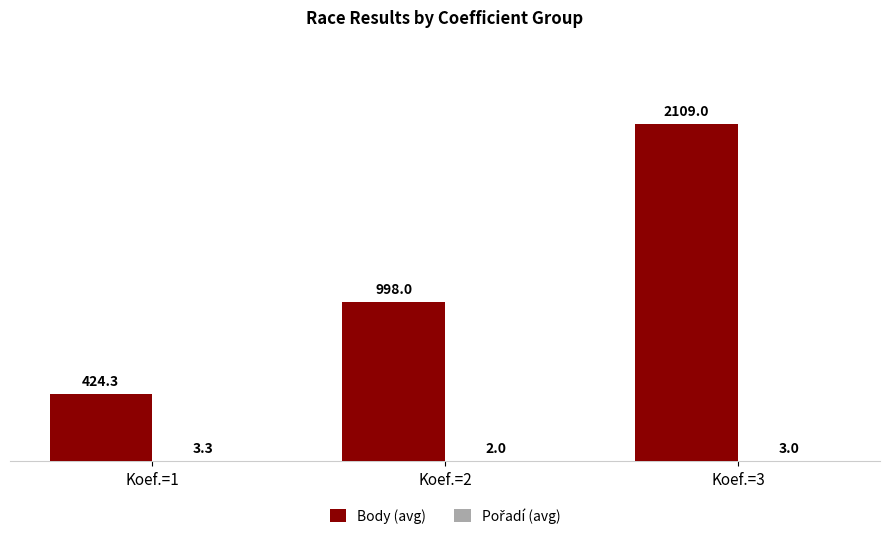

At which label is Body (avg) closest to 1266?

Koef.=2